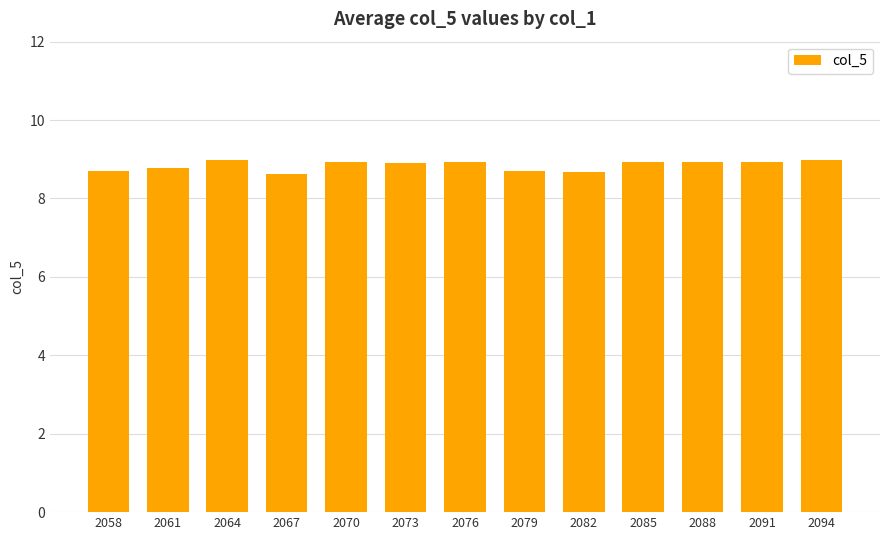

What is the value of the 2nd bar from the left?

8.8